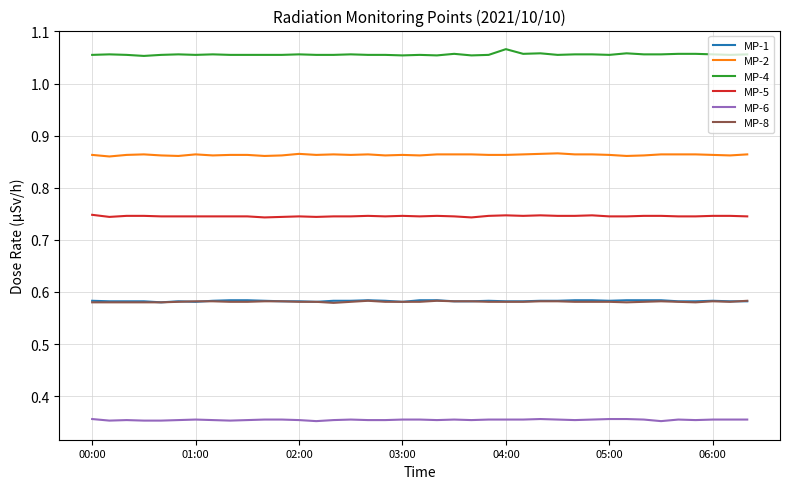

True or false: MP-5 and MP-1 intersect in this chart.

False